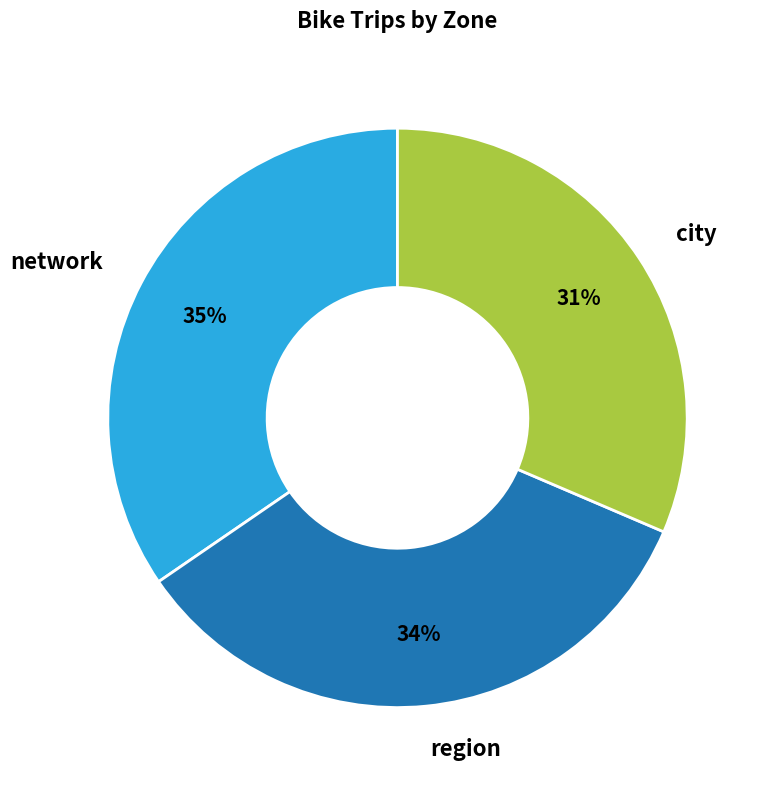

To the nearest percent, what is the difference between the region and network slice percentages?

1%